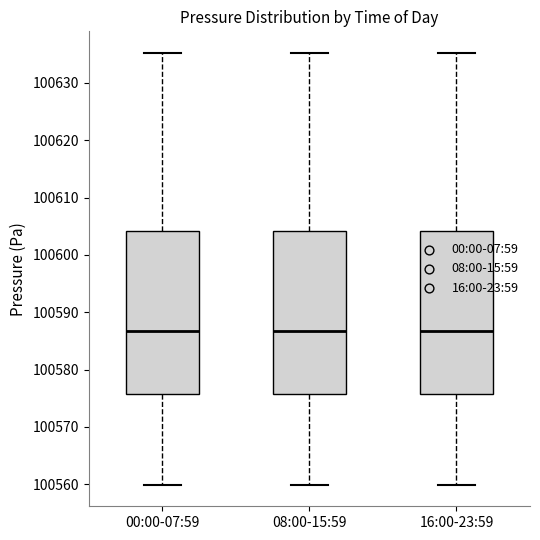

Where is the lower edge of the box for 00:00-07:59 on the y-axis? The values are not printed on the chart, so give them approximately, as read against the axis.

100576